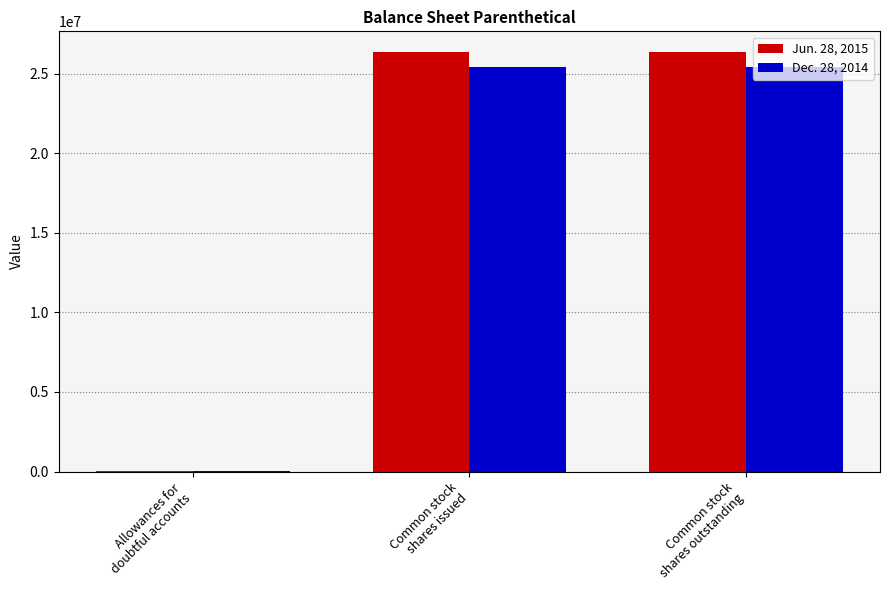

What is the greatest value displayed?

26345000